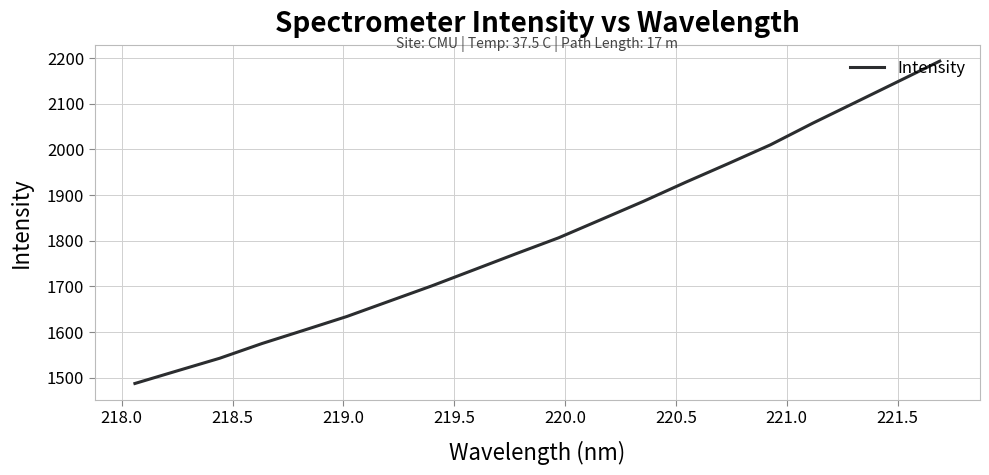

What is the minimum value shown in the chart?

1487.2